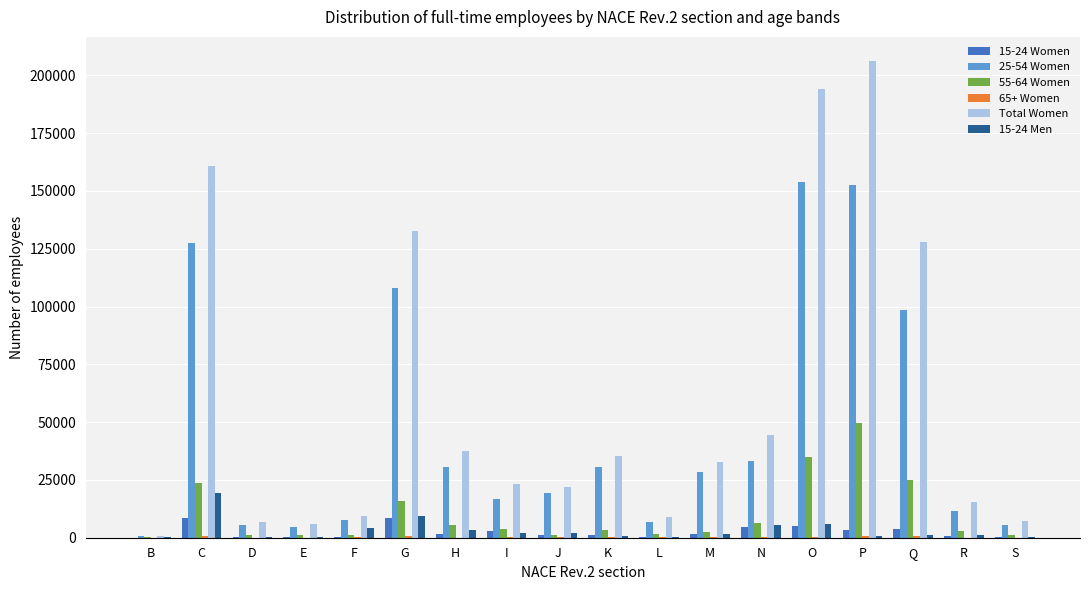

Which series changed the most between F and Q?

Total Women